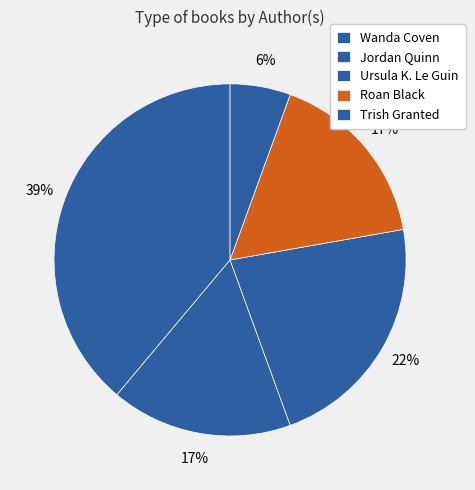

How many segments does this pie chart have?

5